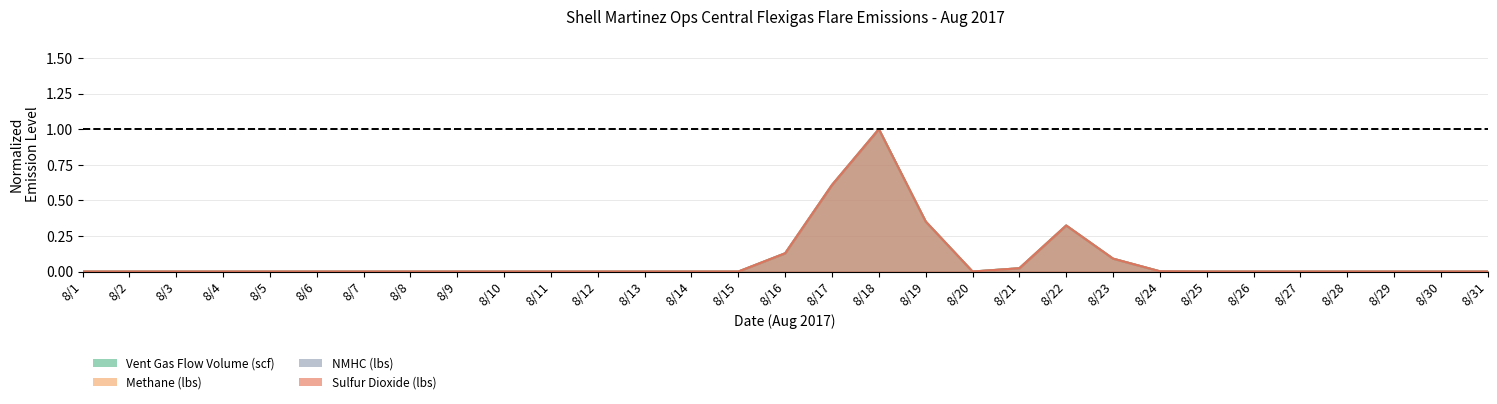

At which category is the sum across all series the highest?

8/18